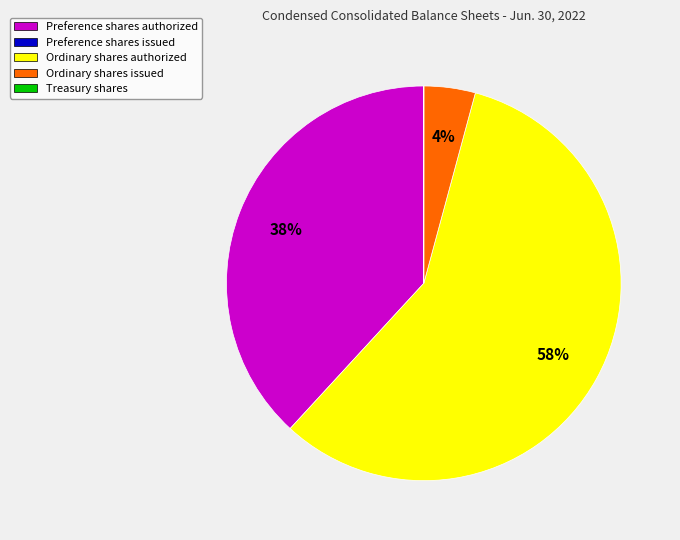

Is there any slice that represents more than half of the pie?

Yes